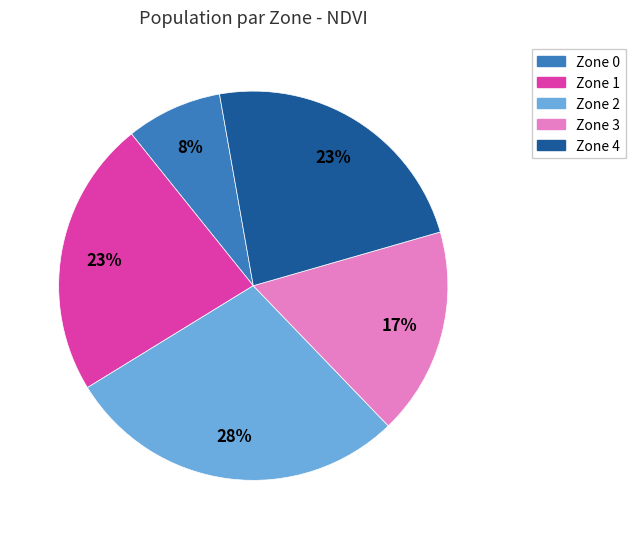

Count the number of slices in the pie.

5